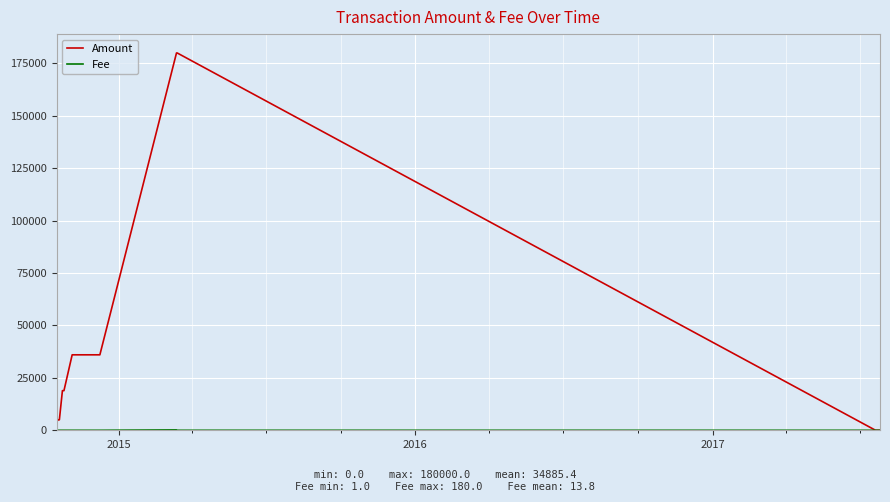

Which series has the largest range (max minus min)?

Amount